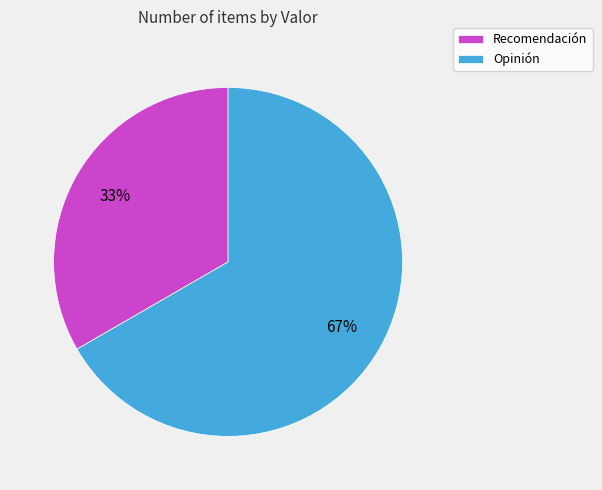

What is the majority slice?

Opinión